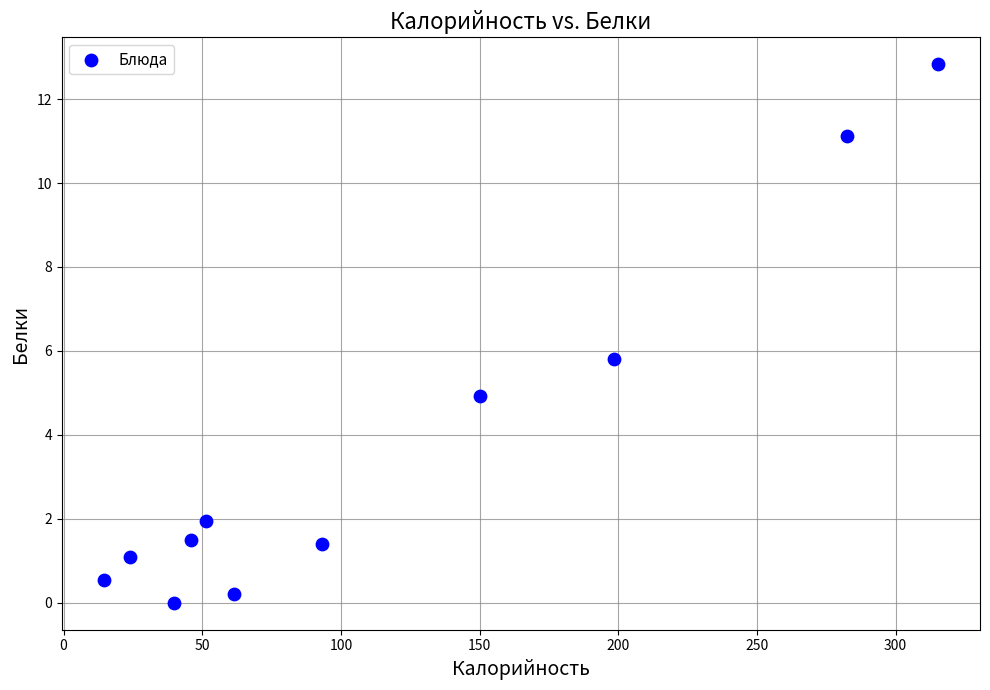

What Y value in the scatter plot is closest to 6?

5.8